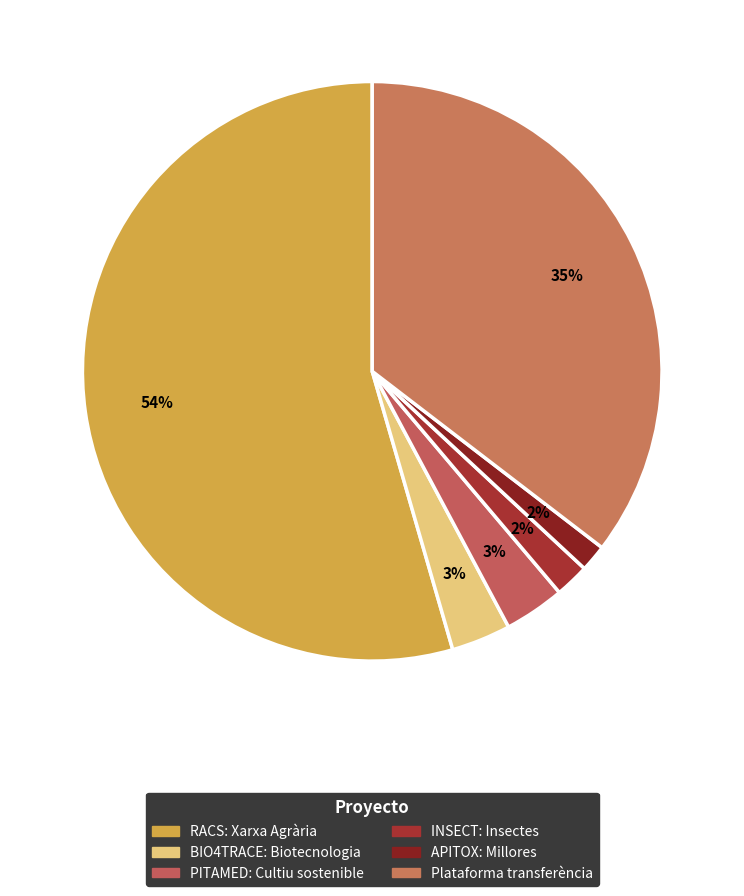

Rank the categories by value from lowest to highest.

APITOX: Millores, INSECT: Insectes, BIO4TRACE: Biotecnologia, PITAMED: Cultiu sostenible, Plataforma transferència, RACS: Xarxa Agrària